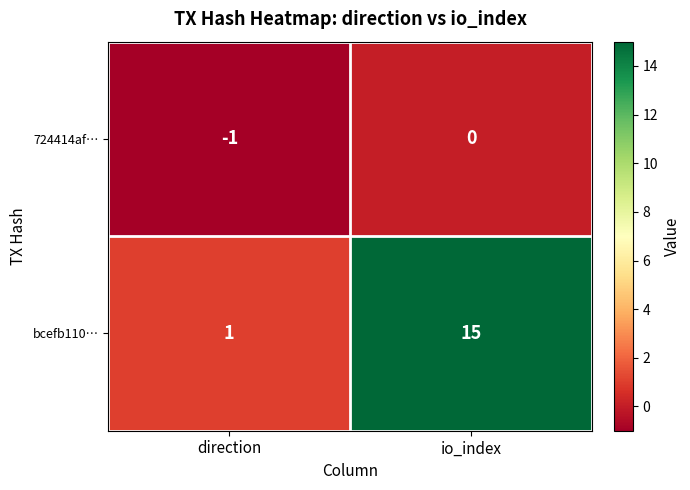

Which category has the highest value in the bcefb110… series?

io_index